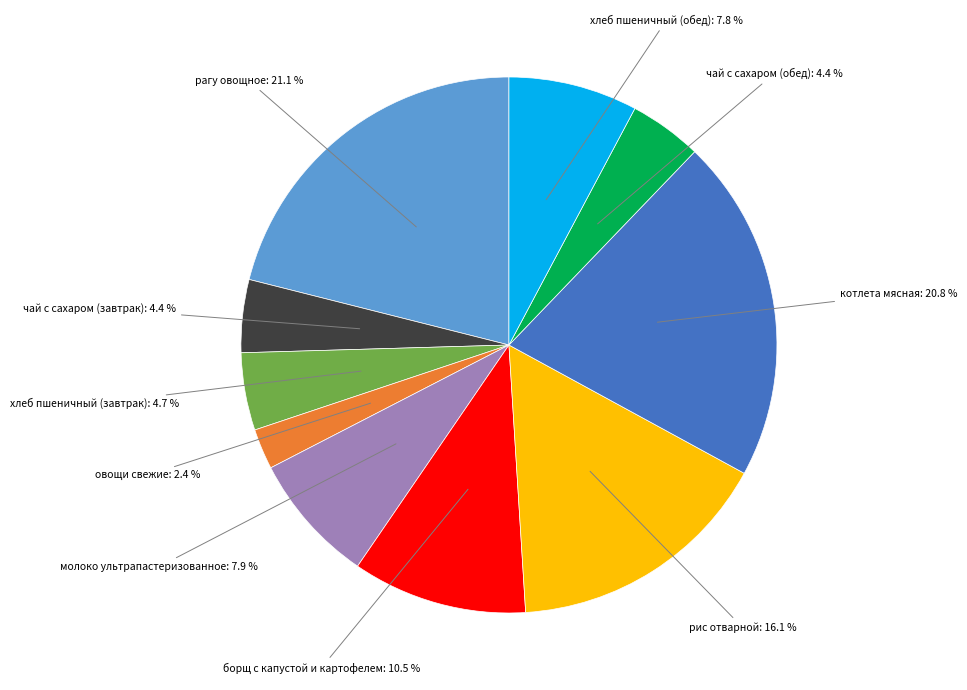

Is there any slice that represents more than half of the pie?

No